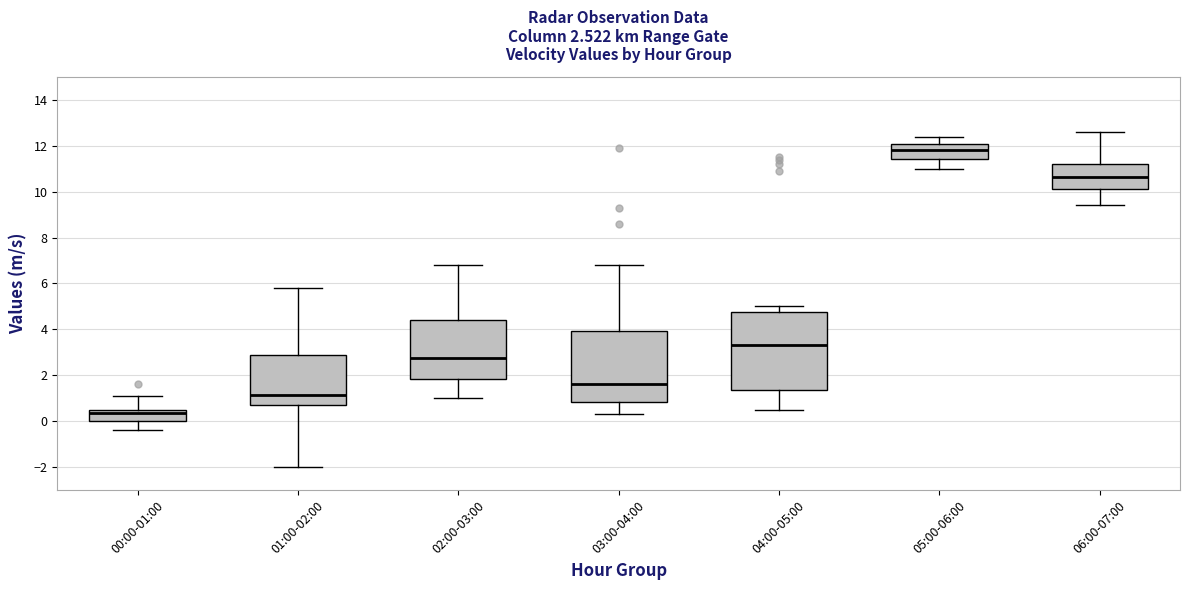

Which box is the tallest, from its lower edge to its upper edge?

04:00-05:00